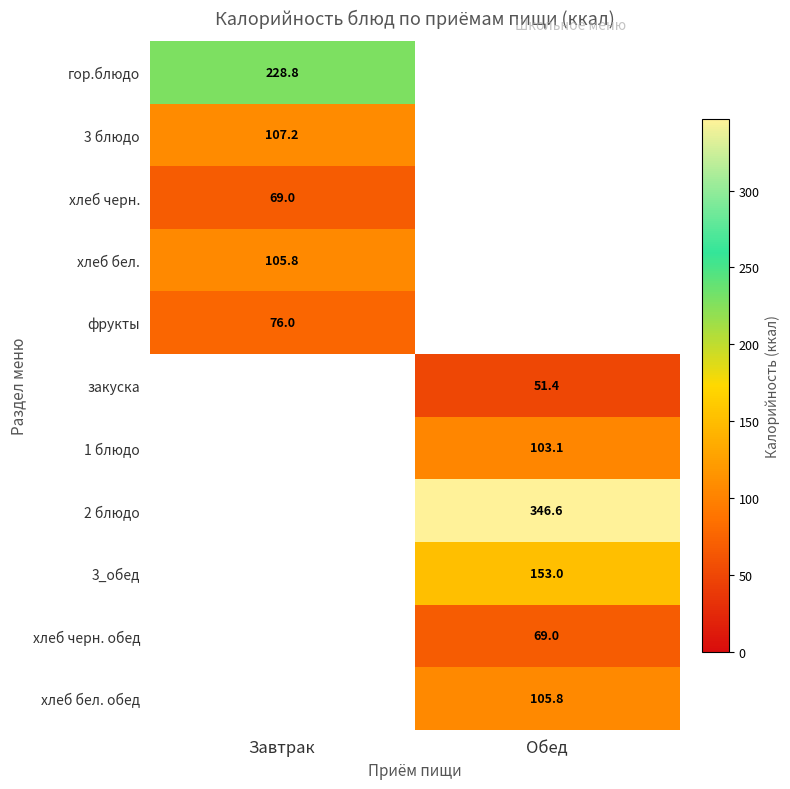

Is the value of 2 блюдо at Обед greater than the value of закуска at Обед?

Yes